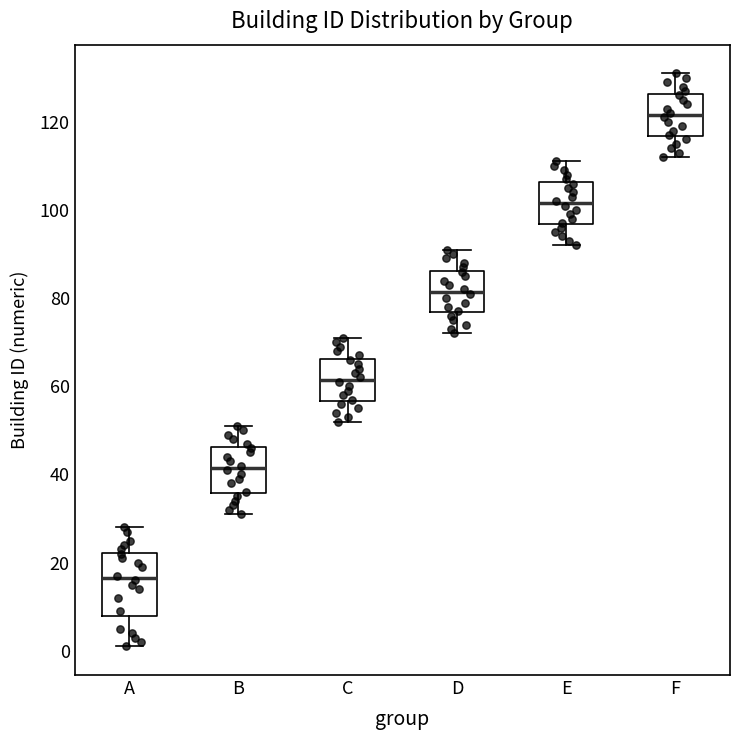

Reading left to right, read every box against the y-axis: the position of its median line, the range the box covers, and the ends of its whiskers. The values are not printed on the chart, so give them approximately, as read against the axis.

A: median 16, box 8 to 22, whiskers 2 to 28
B: median 42, box 36 to 46, whiskers 32 to 52
C: median 62, box 56 to 66, whiskers 52 to 72
D: median 82, box 76 to 86, whiskers 72 to 92
E: median 102, box 96 to 106, whiskers 92 to 112
F: median 122, box 116 to 126, whiskers 112 to 132